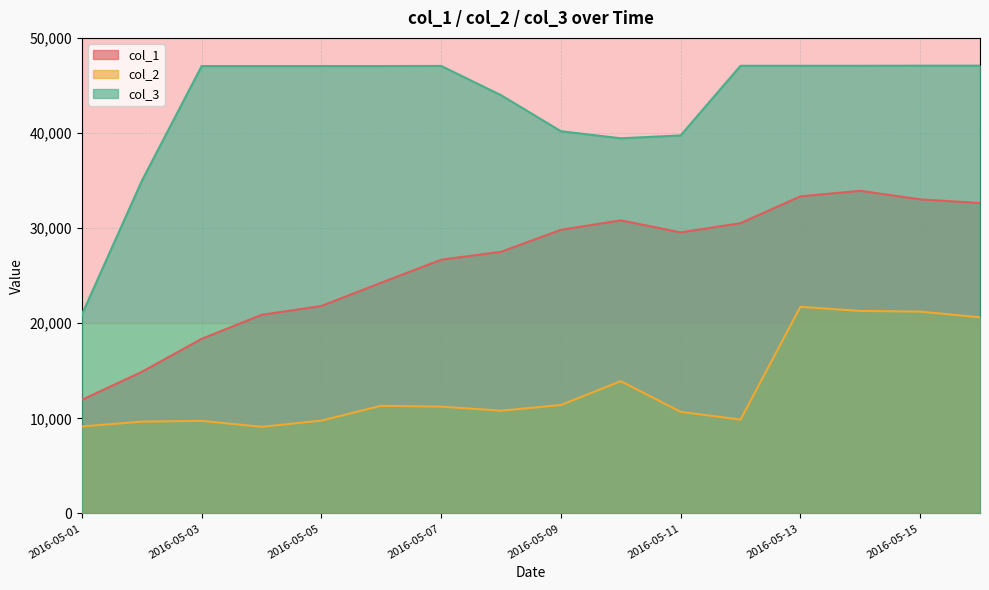

How many lines are shown in the chart?

3